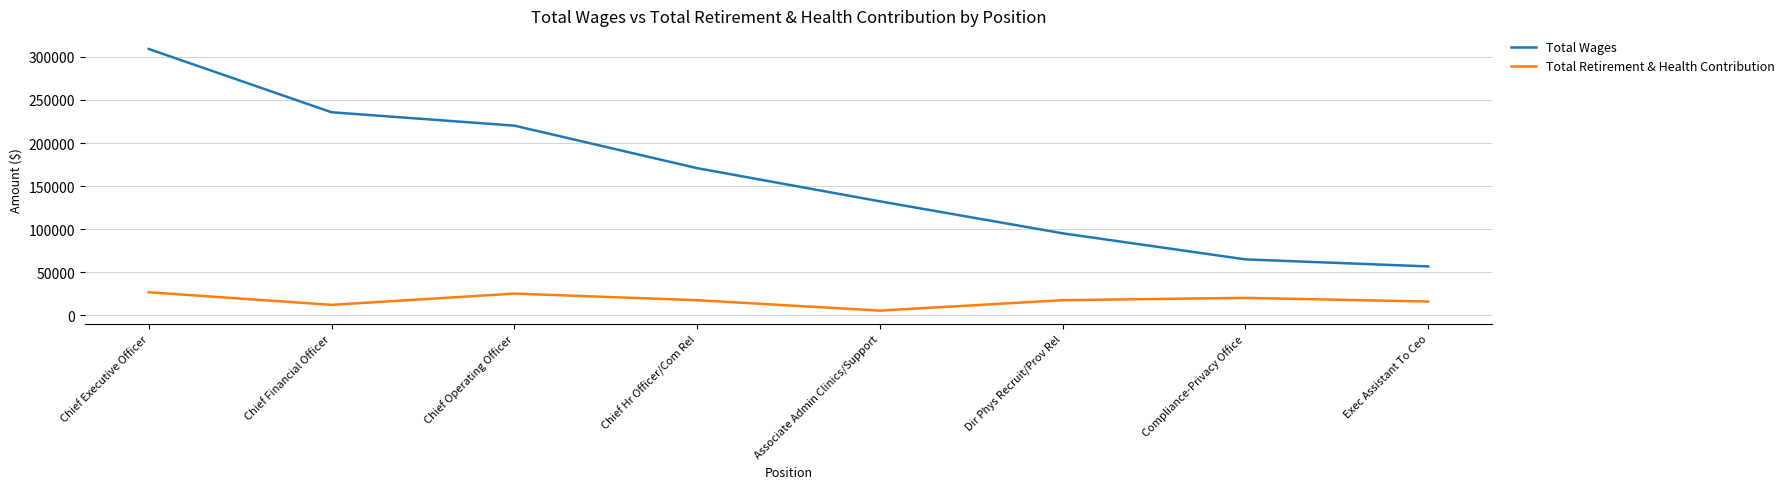

Is this an area chart (filled region under the line)?

No